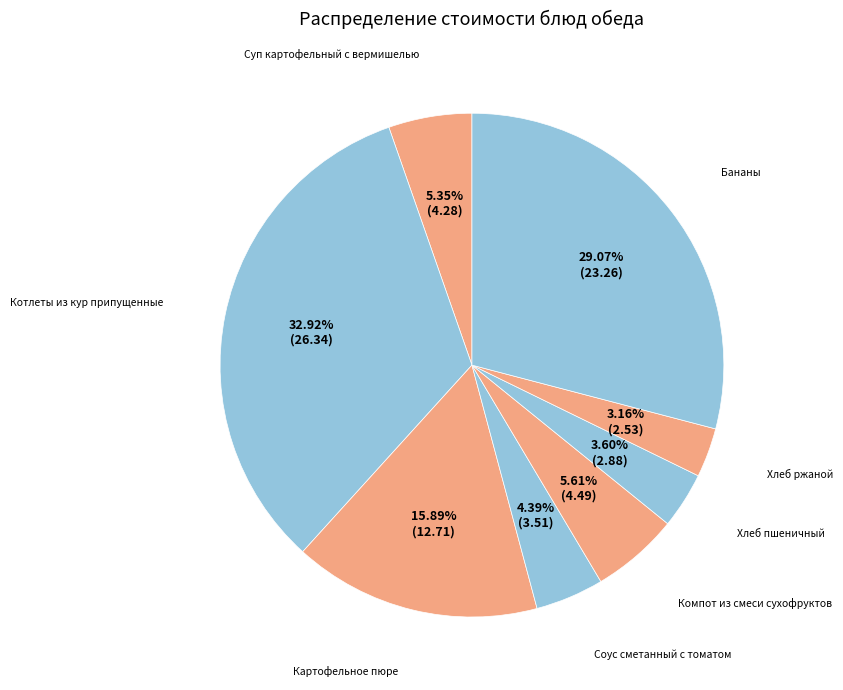

To the nearest percent, what portion does Хлеб ржаной represent?

3%